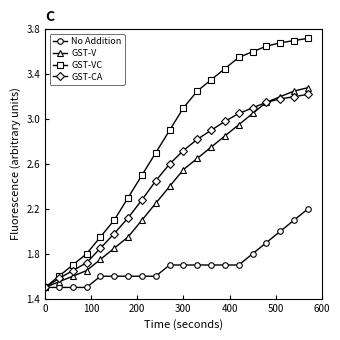

Which series has the largest total across all categories?

GST-VC